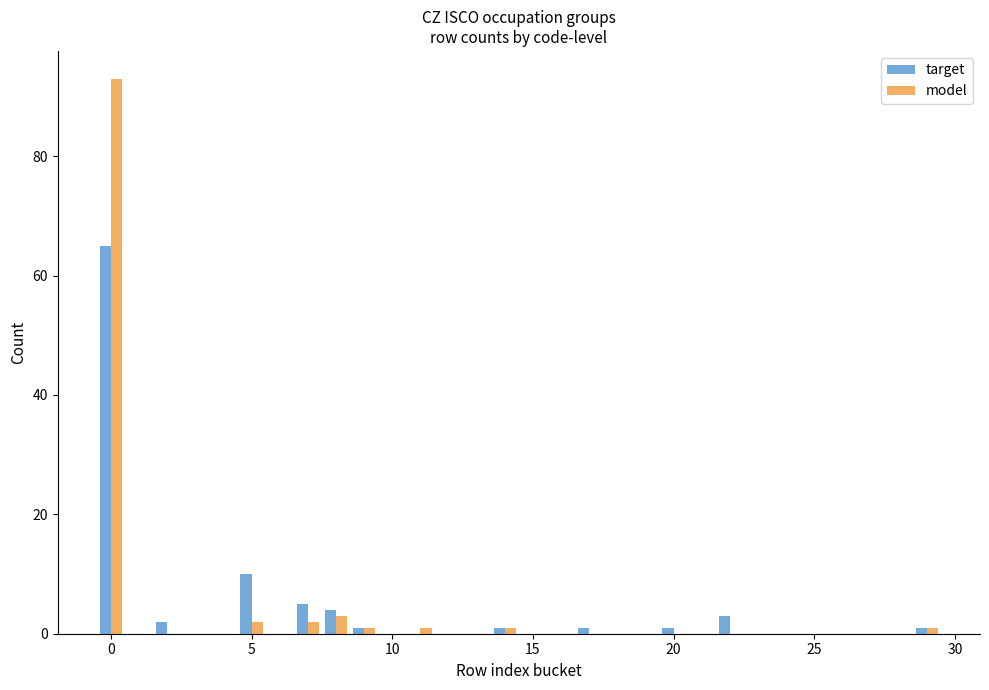

What is the sum of all model values?

104